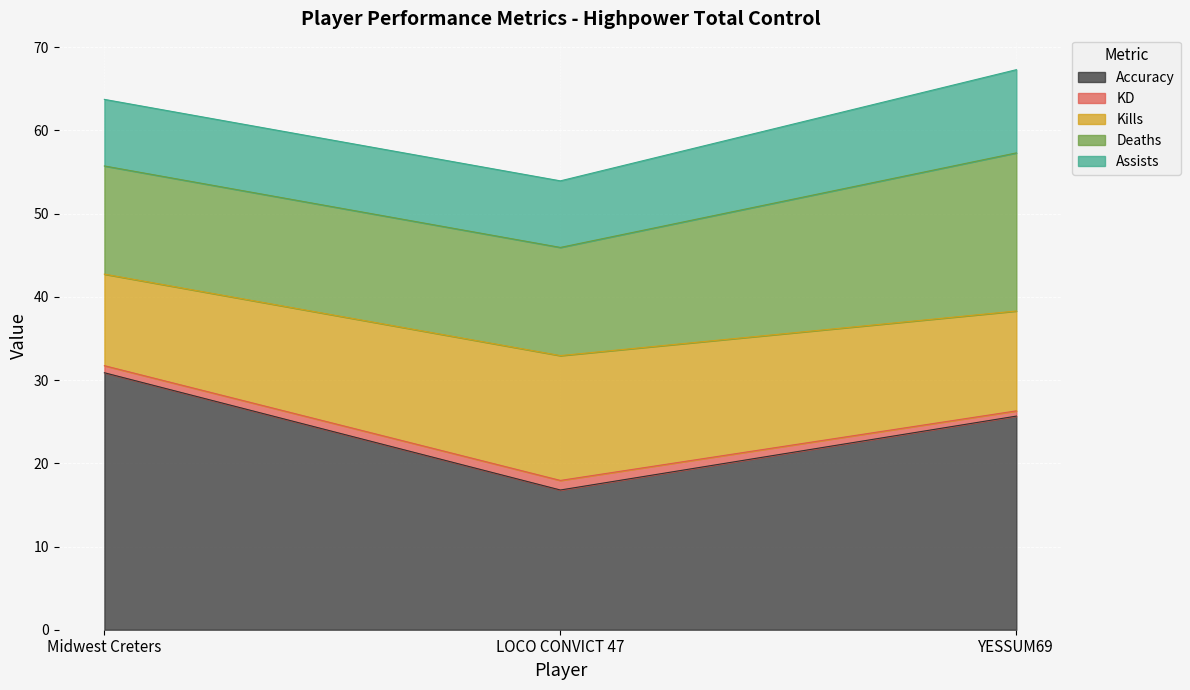

Which category has the lowest value in the Accuracy series?

LOCO CONVICT 47